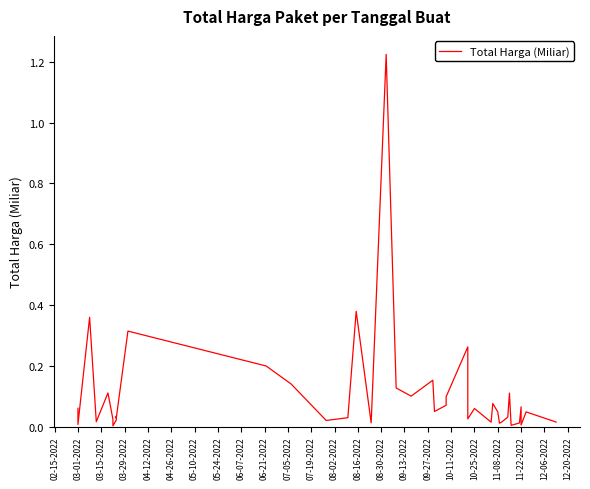

The chart shows a value of 0.0 at 12-06-2022. True or false?

True